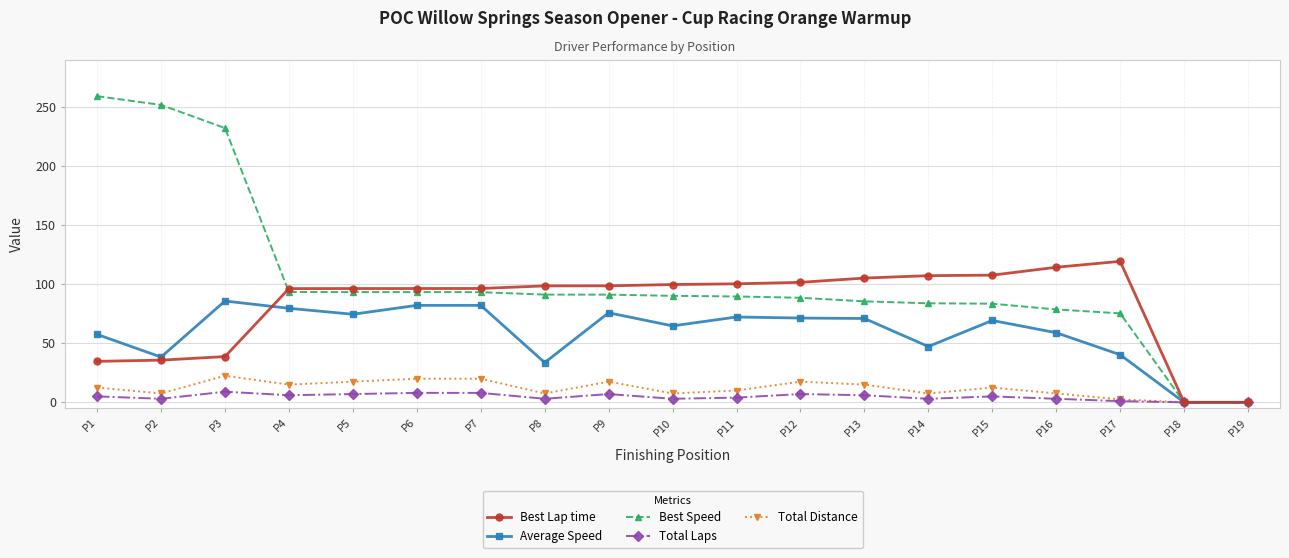

The value of Total Distance at P5 is 17.5. True or false?

True